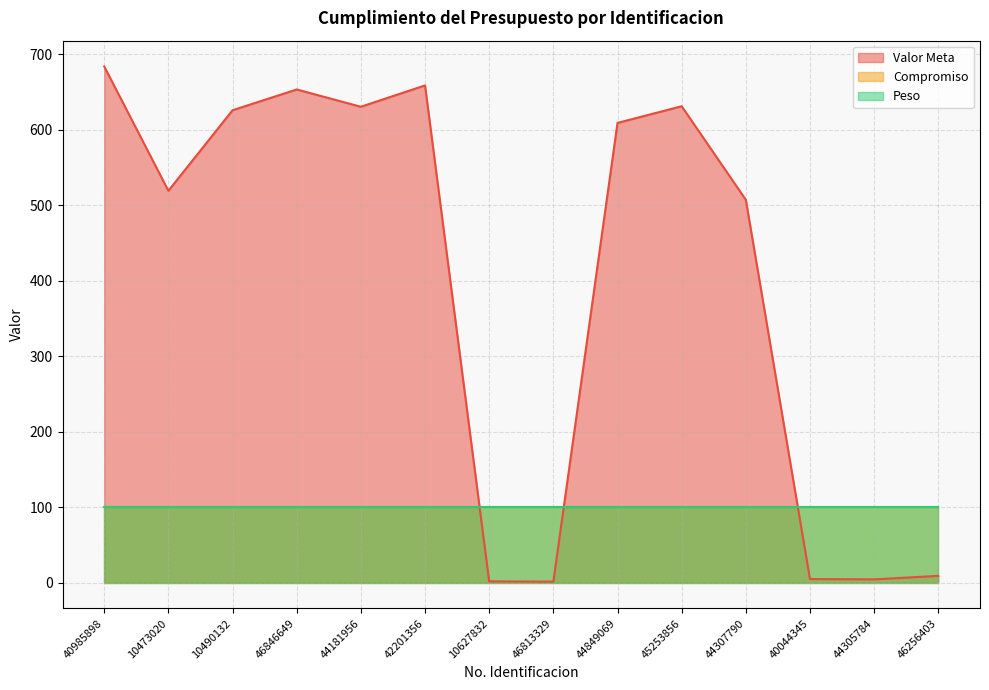

At how many categories does at least one series exceed 625?

6